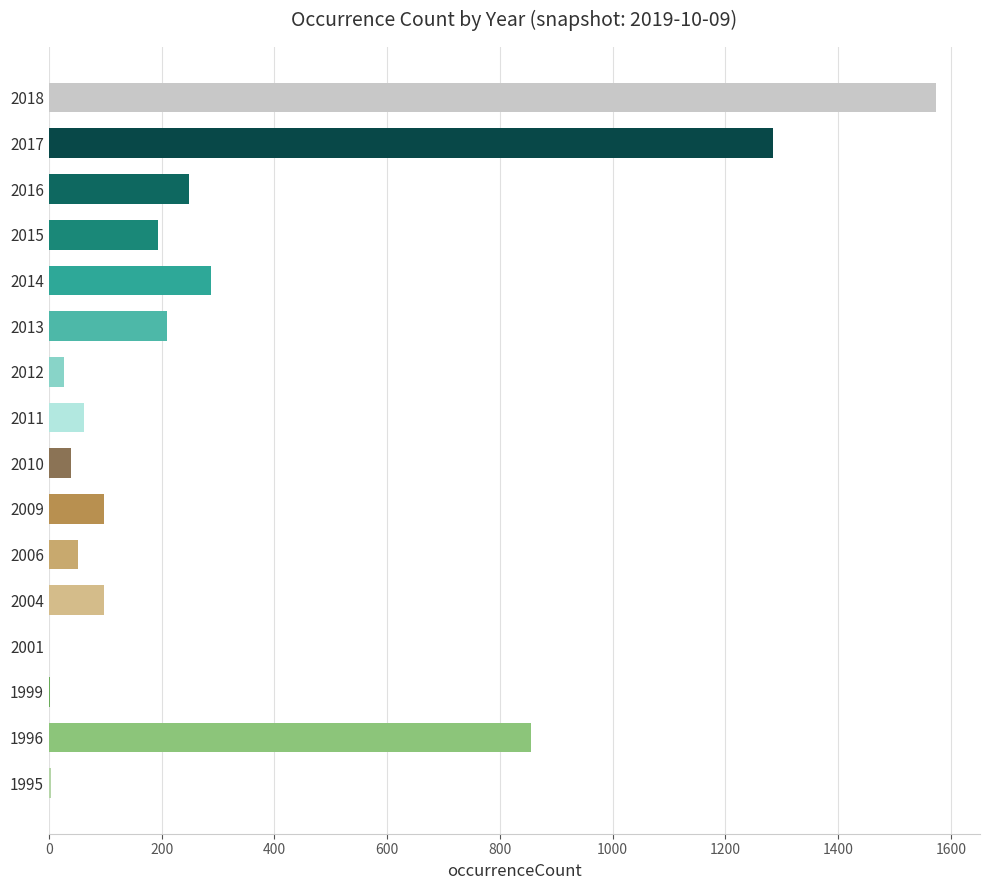

At which label is the value closest to 787?

1996